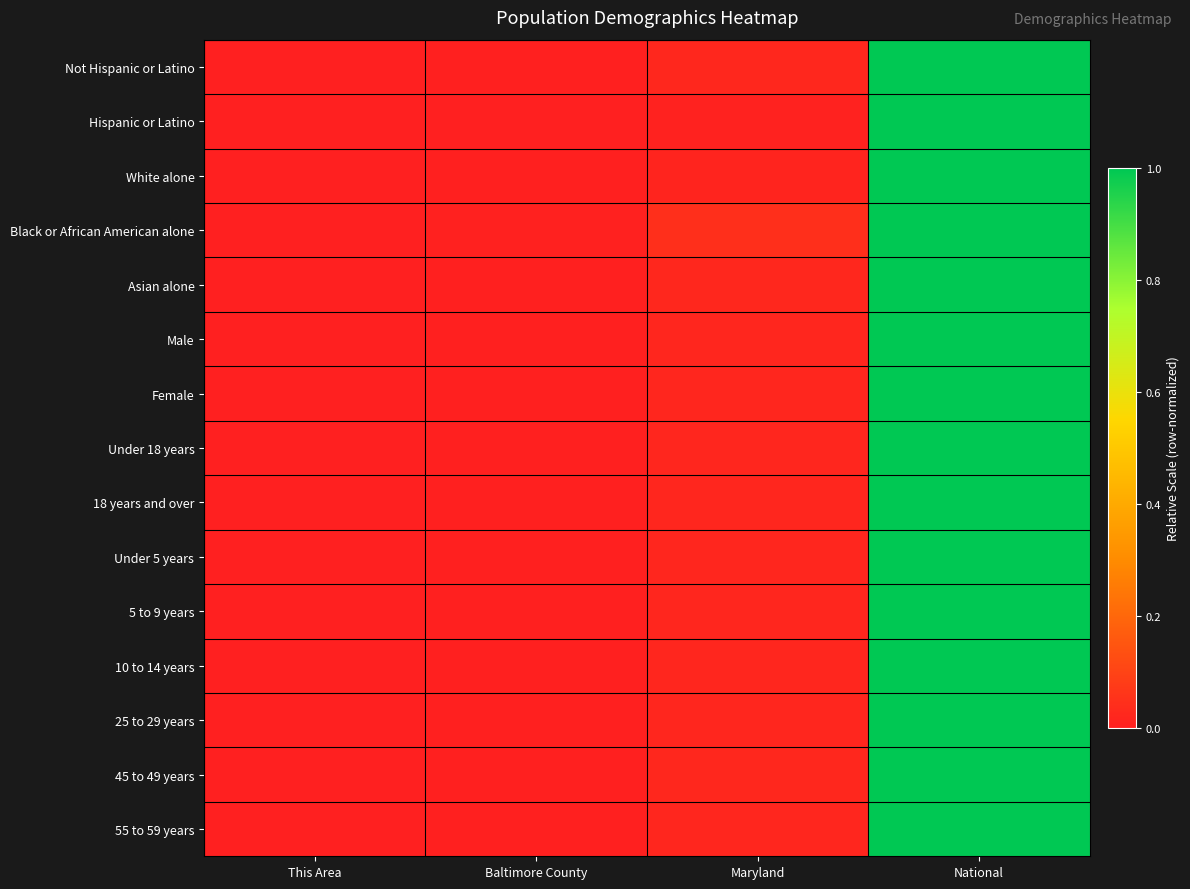

How many data points does each series have?

4